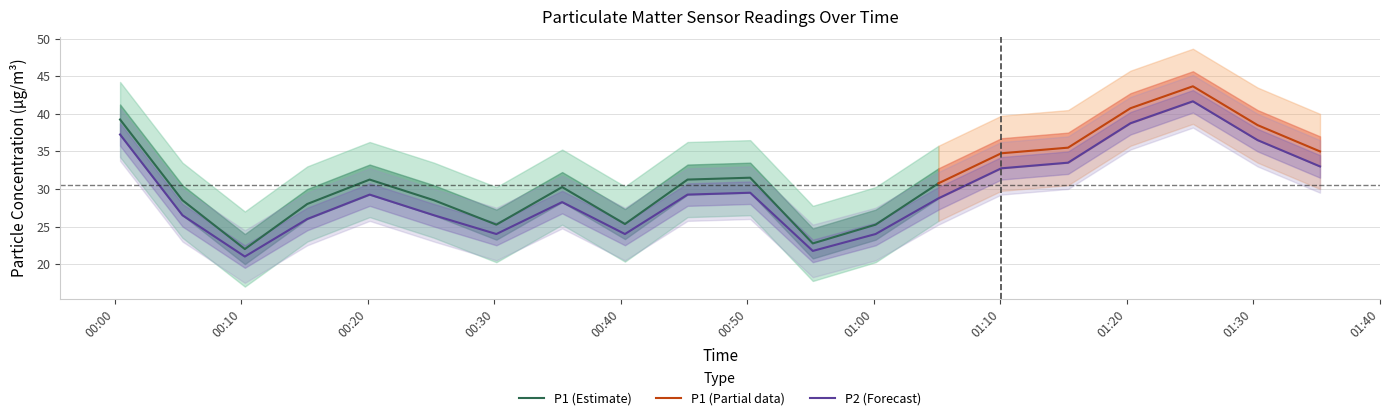

What value does the data have at 00:25?

26.5